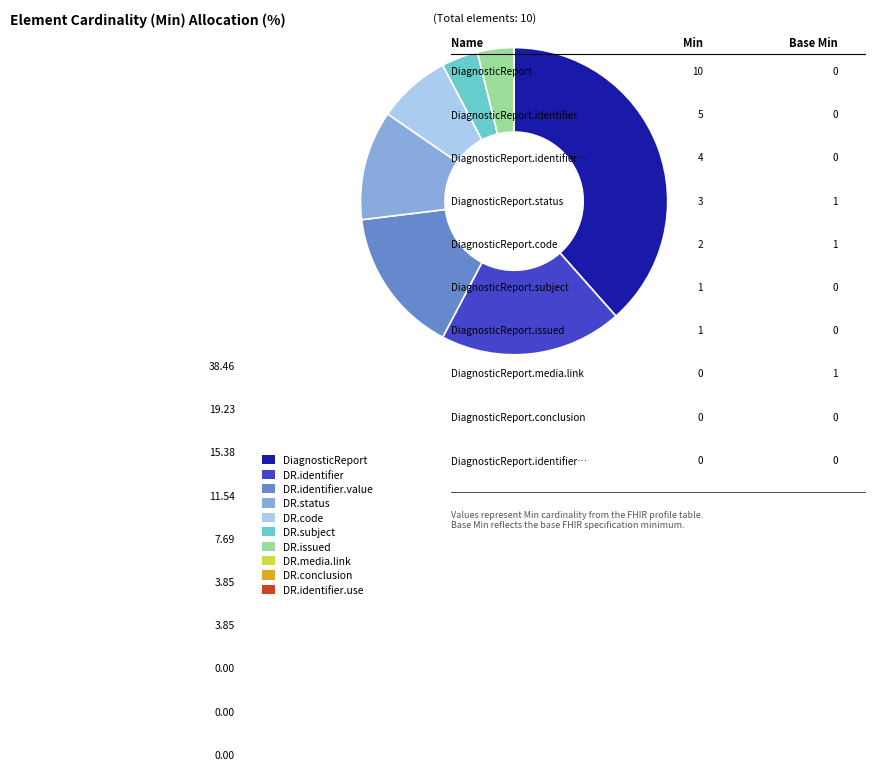

What is the largest slice in the pie chart?

DiagnosticReport